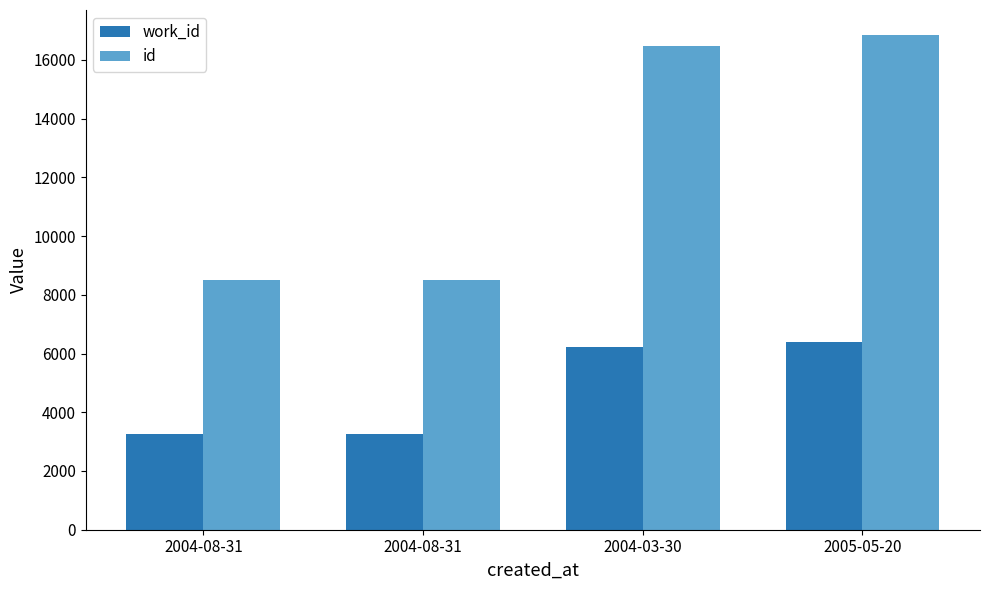

At which label does id reach its minimum?

2004-08-31